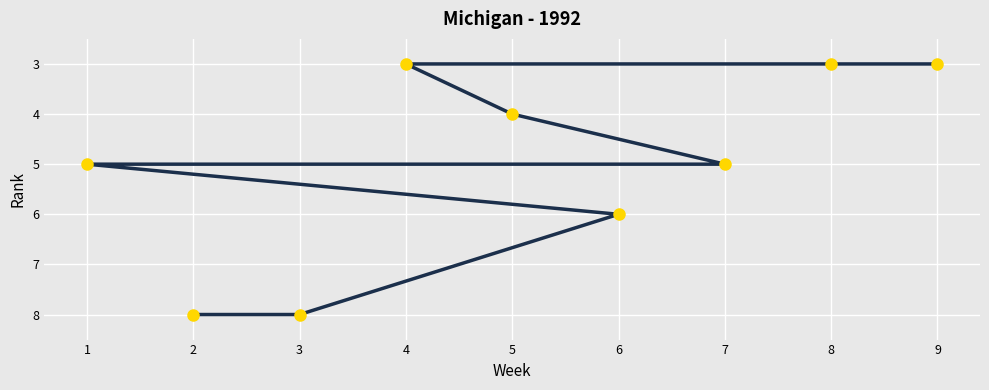

How many values are between 3 and 6?

7